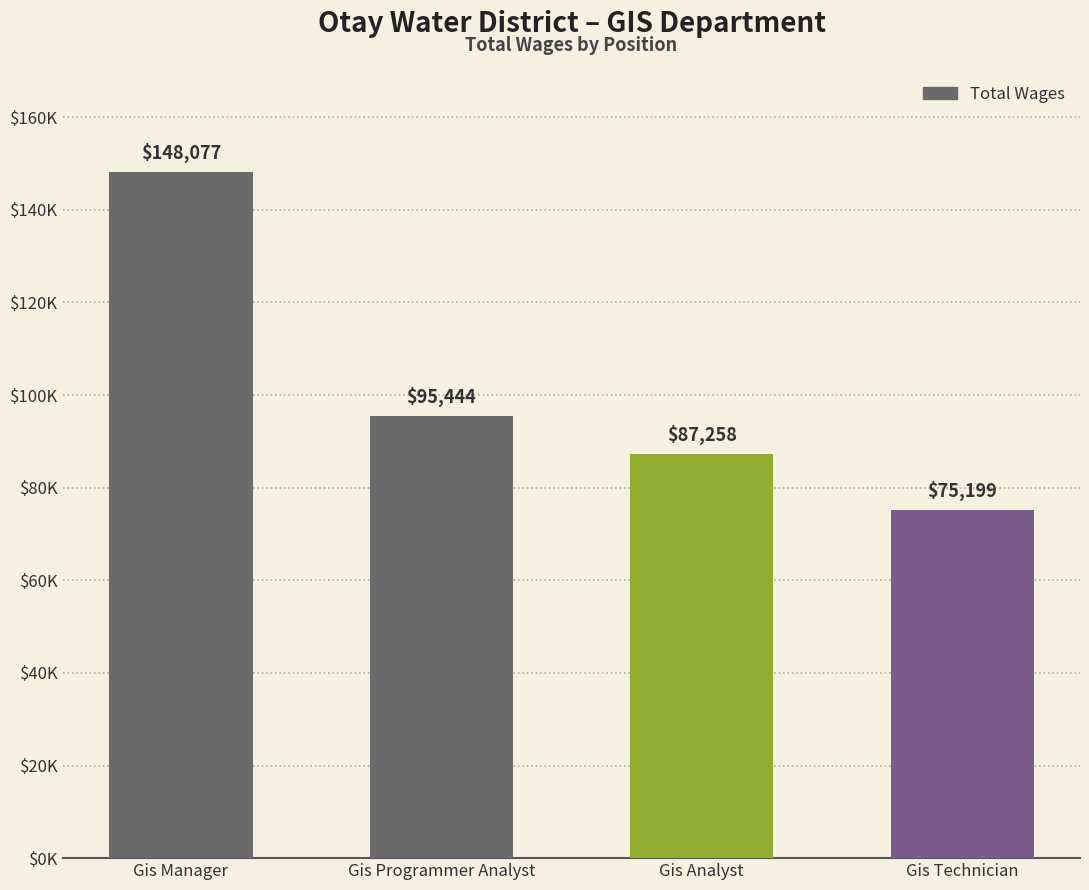

What is the smallest value displayed?

75199